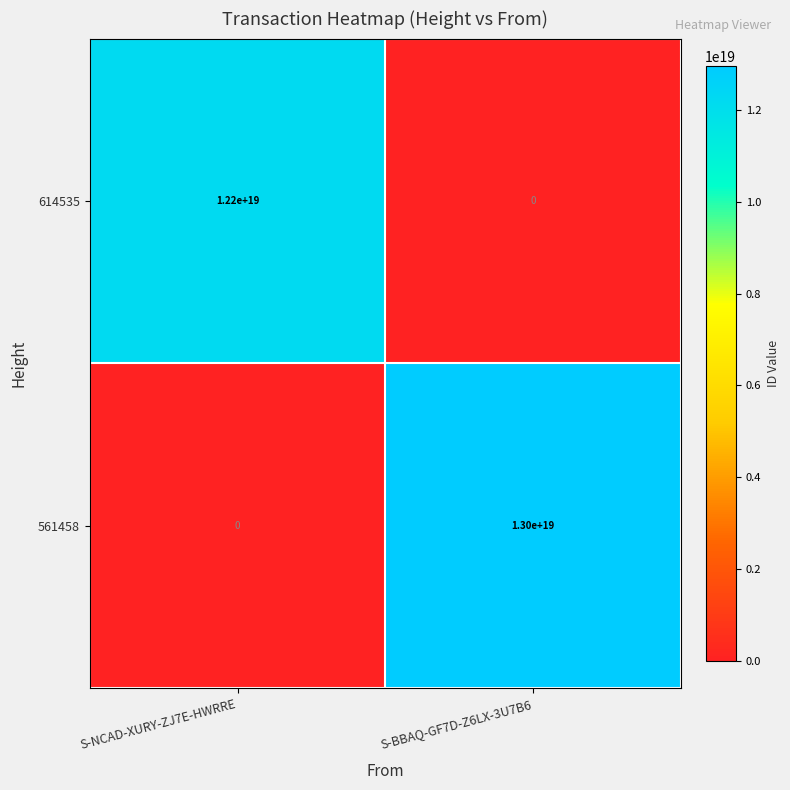

Which series has the widest spread of values?

561458